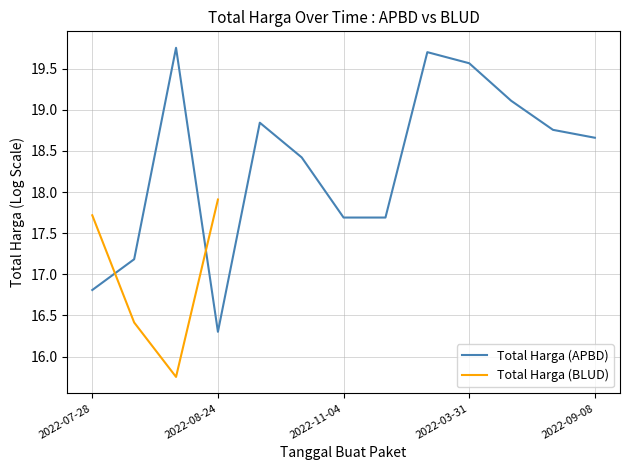

Which series has the largest range (max minus min)?

Total Harga (APBD)